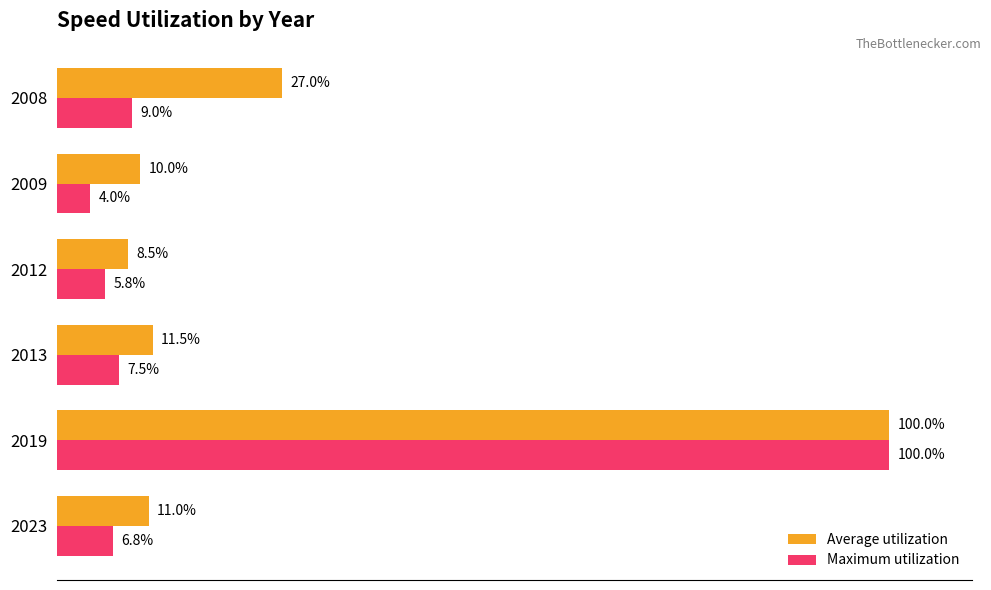

What are all the series names shown in the legend?

Average utilization, Maximum utilization